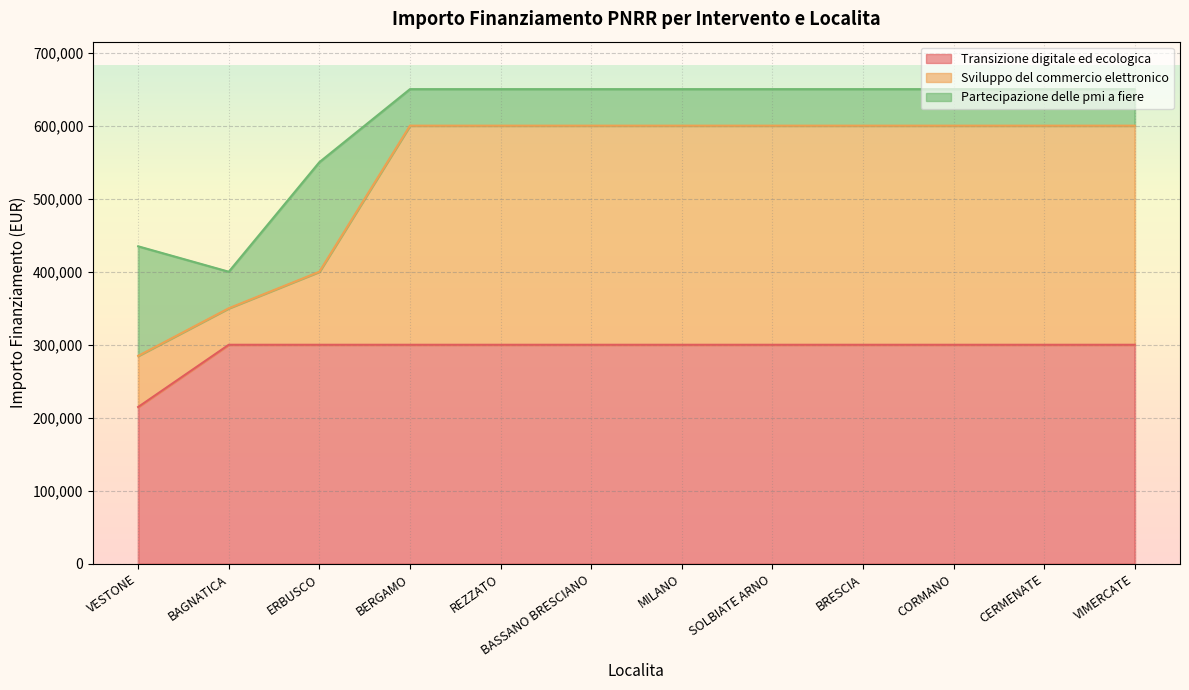

Which series has the largest range (max minus min)?

Sviluppo del commercio elettronico